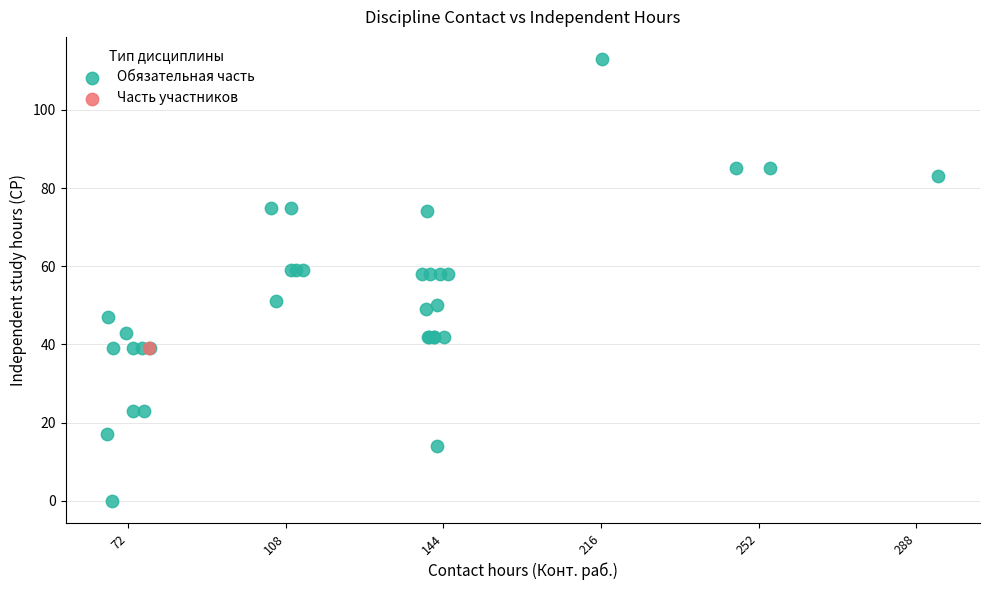

What are all the series names shown in the legend?

Обязательная часть, Часть участников